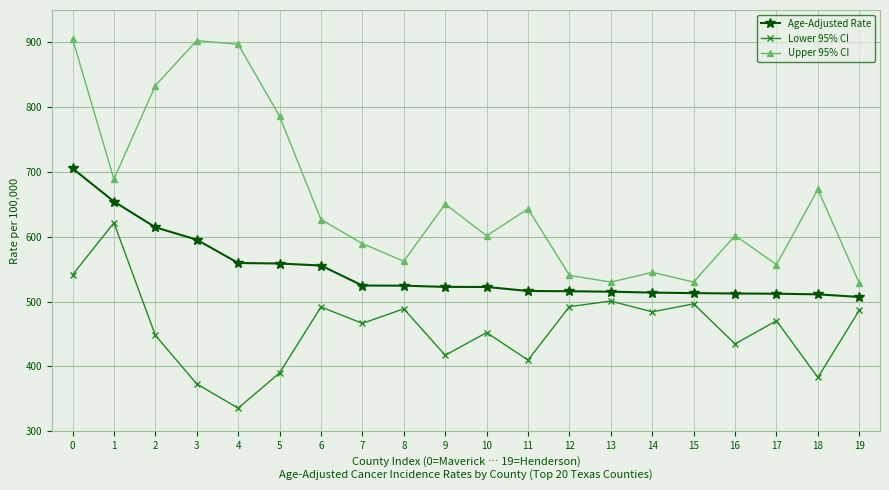

What is the approximate value of Upper 95% CI at 3?

902.8